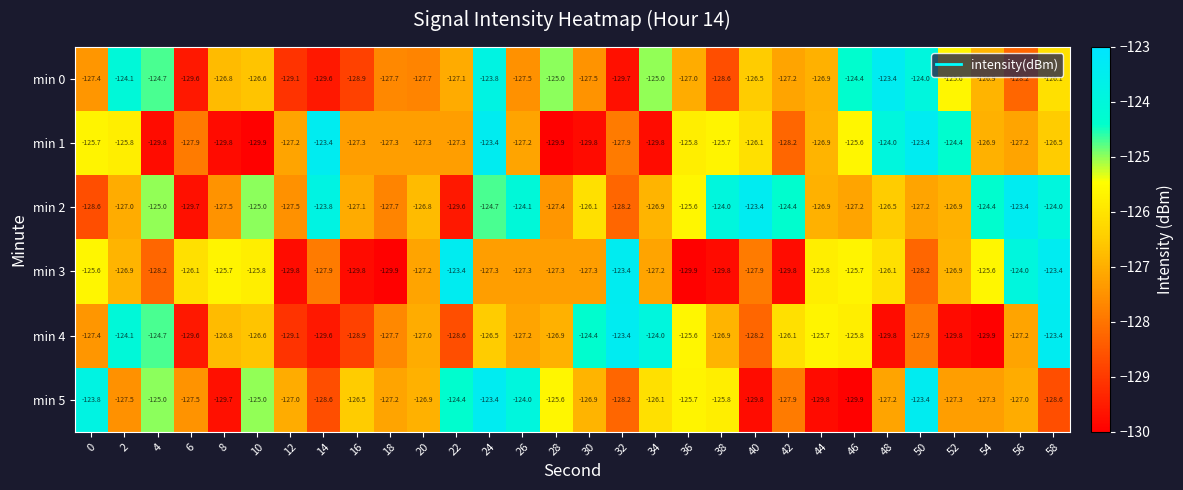

What is the difference between the min 0 values at 8 and 58?

0.7